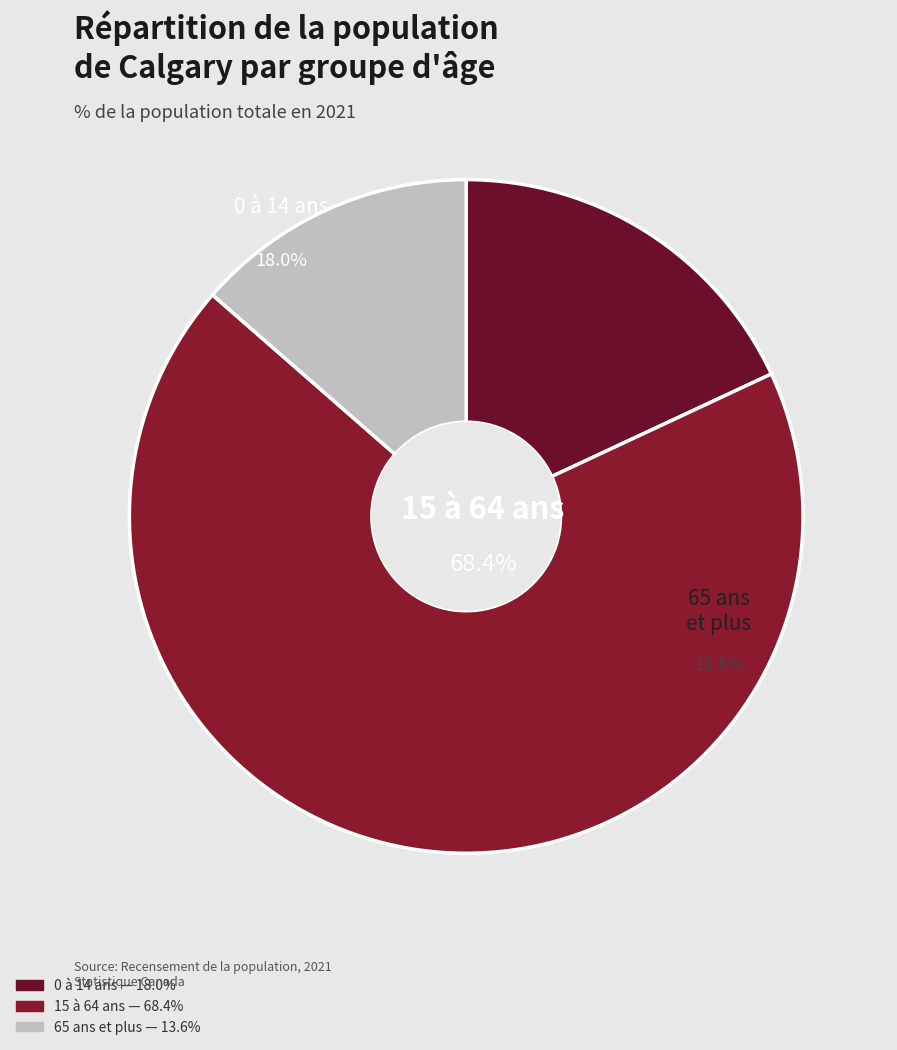

Does 0 à 14 ans represent more than half of the total?

No